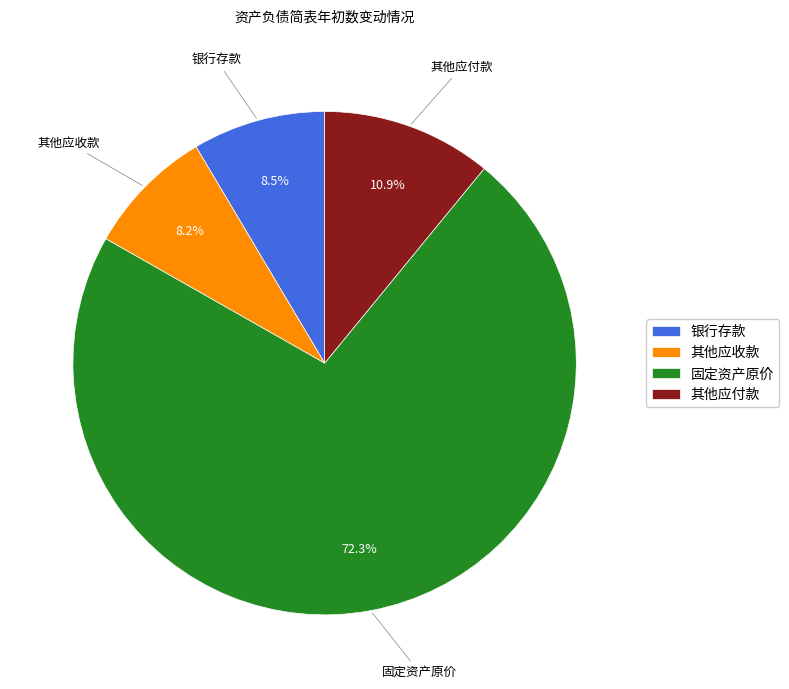

What is the largest slice in the pie chart?

固定资产原价